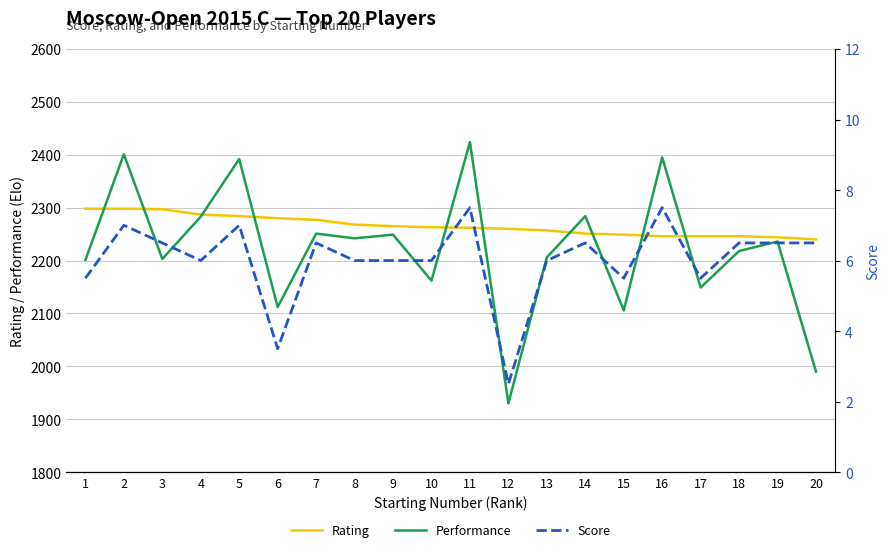

Rank the series by their maximum value, from lowest to highest.

Score, Rating, Performance